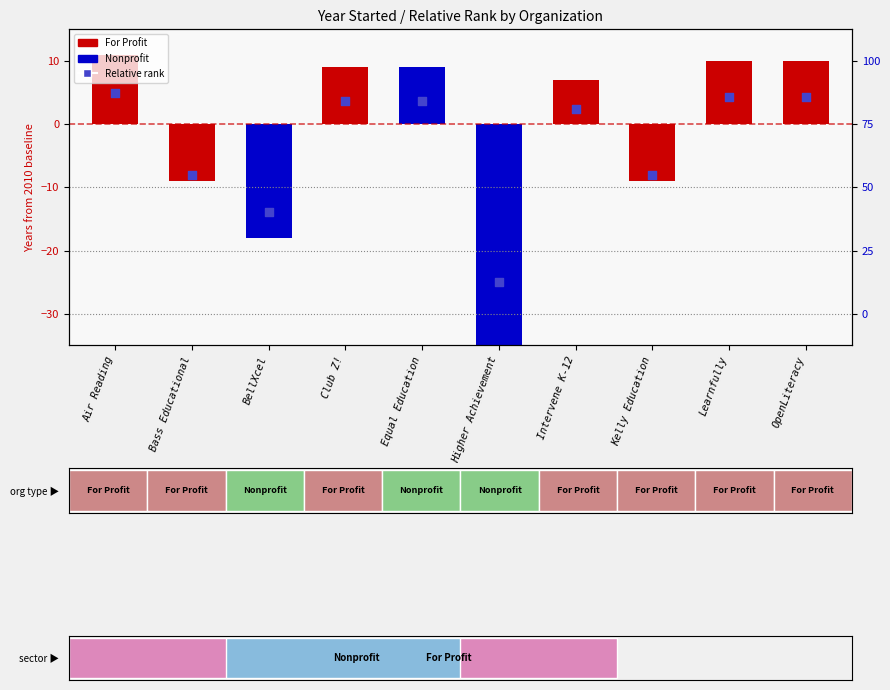

Between Air Reading and Intervene K-12, which is larger?

Air Reading